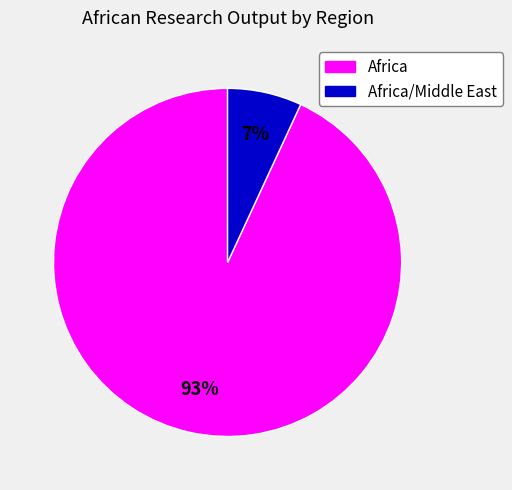

How many segments does this pie chart have?

2